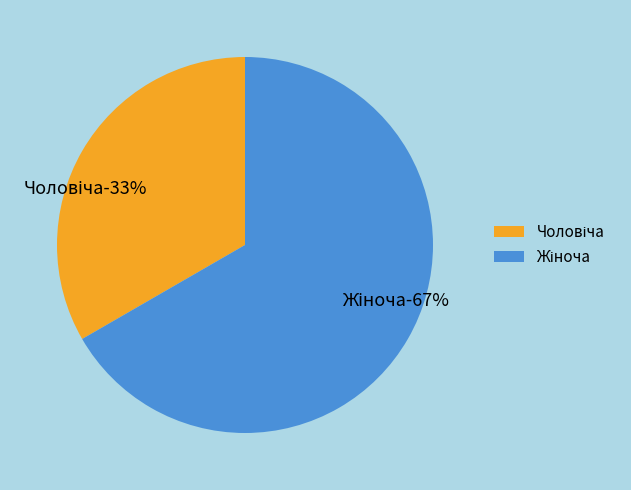

Combined, do Чоловіча and Жіноча account for over 50%?

Yes